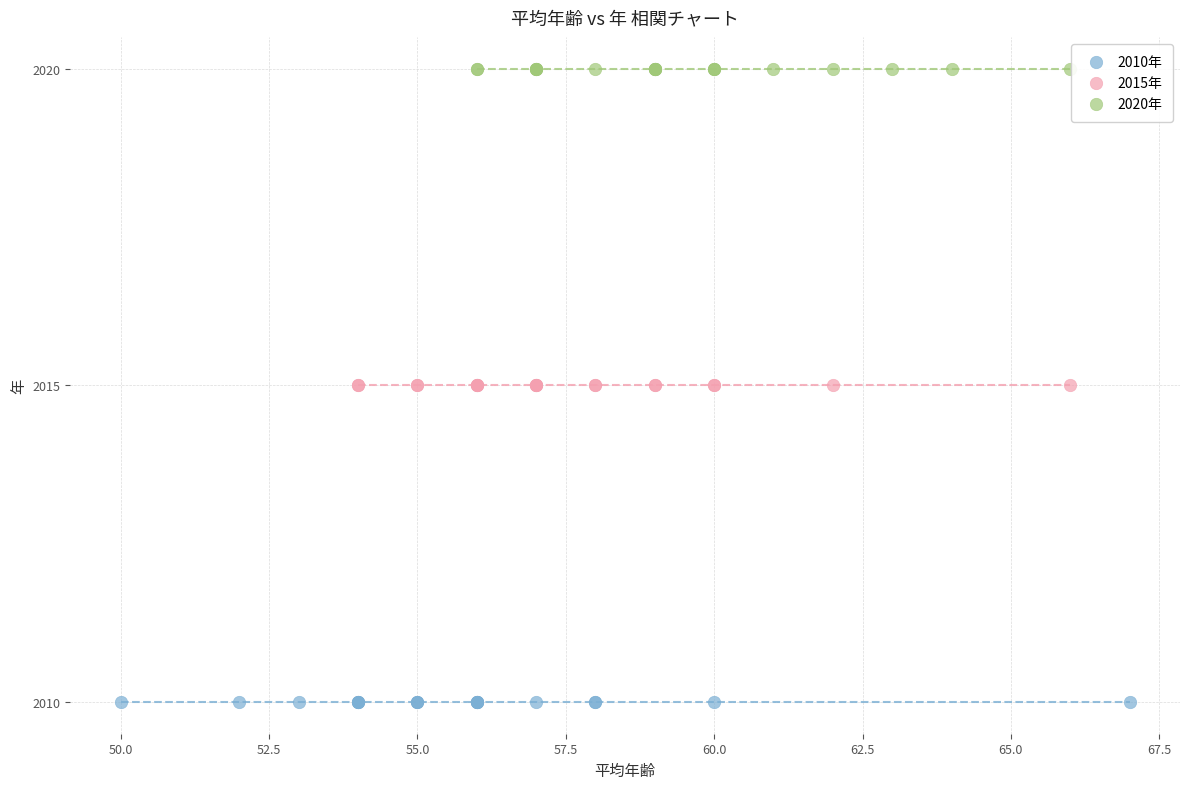

What are all the series names shown in the legend?

2010年, 2015年, 2020年